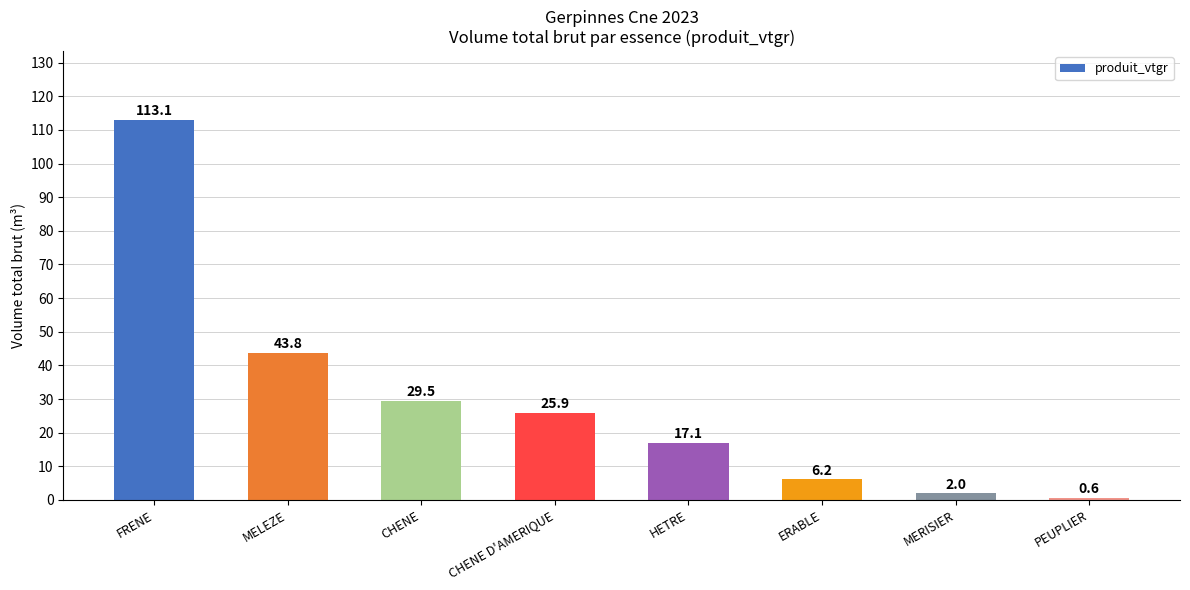

How many values are below 25?

4